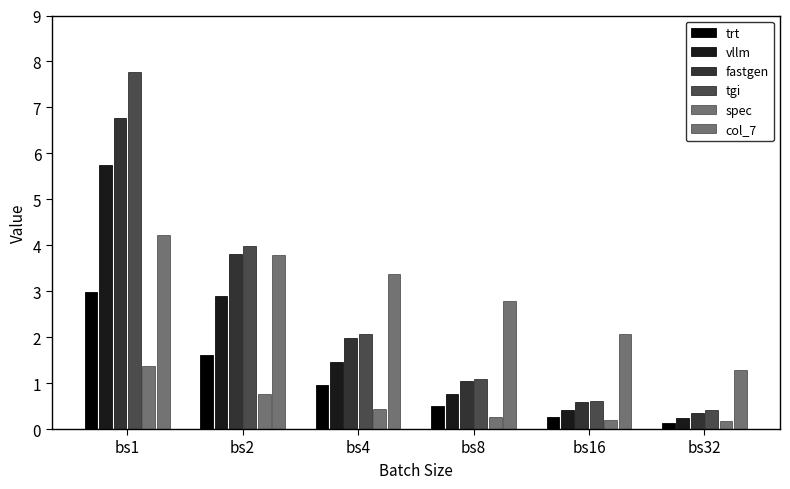

Between bs4 and bs8, which is larger?

bs4